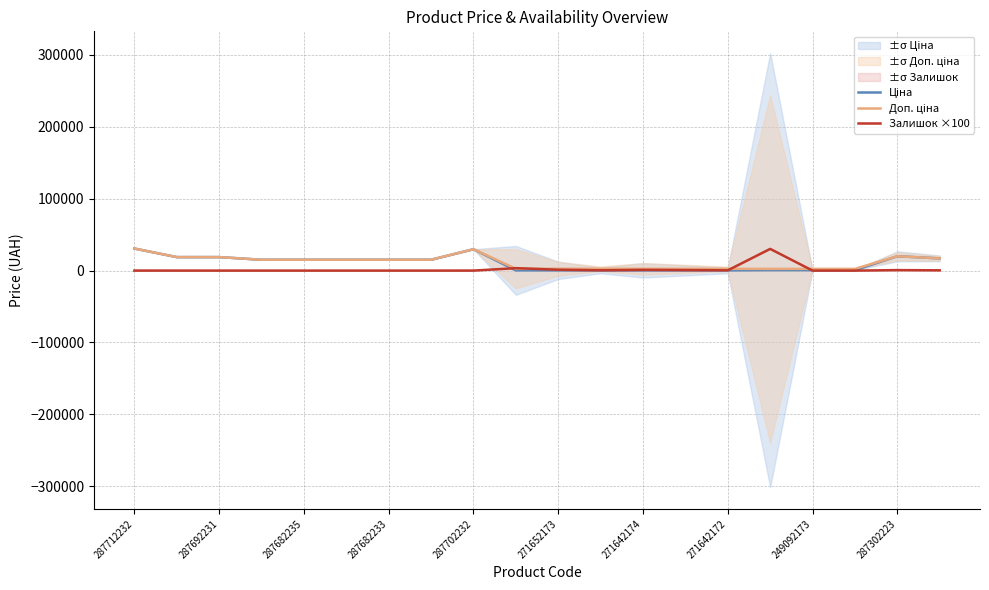

True or false: Ціна and Доп. ціна cross at least once.

False